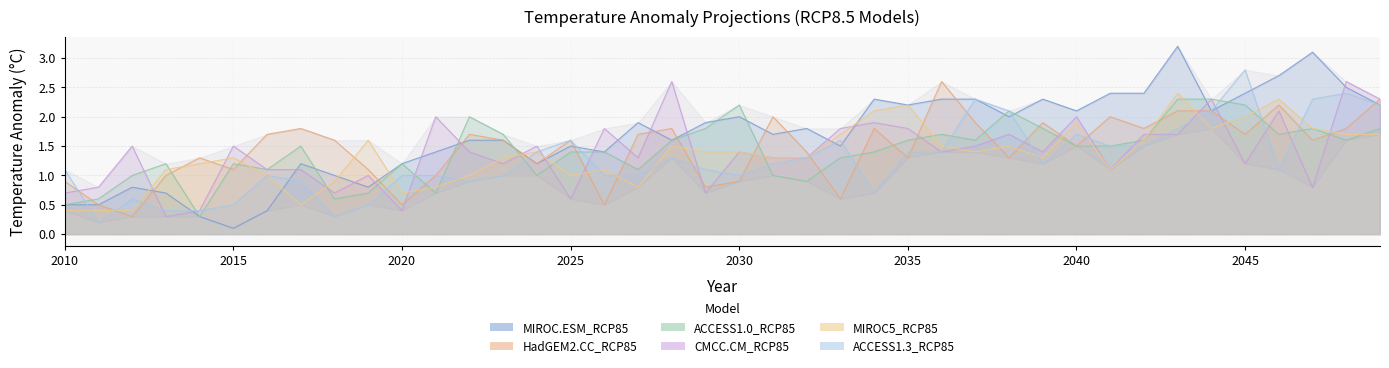

Reading left to right, transcribe all the data shown in this chart.

MIROC.ESM_RCP85: 2010=0.5	2011=0.5	2012=0.8	2013=0.7	2014=0.3	2015=0.1	2016=0.4	2017=1.2	2018=1.0	2019=0.8	2020=1.2	2021=1.4	2022=1.6	2023=1.6	2024=1.2	2025=1.5	2026=1.4	2027=1.9	2028=1.6	2029=1.9	2030=2.0	2031=1.7	2032=1.8	2033=1.5	2034=2.3	2035=2.2	2036=2.3	2037=2.3	2038=2.0	2039=2.3	2040=2.1	2041=2.4	2042=2.4	2043=3.2	2044=2.1	2045=2.4	2046=2.7	2047=3.1	2048=2.5	2049=2.2
HadGEM2.CC_RCP85: 2010=0.9	2011=0.5	2012=0.3	2013=1.0	2014=1.3	2015=1.1	2016=1.7	2017=1.8	2018=1.6	2019=1.1	2020=0.5	2021=1.0	2022=1.7	2023=1.6	2024=1.2	2025=1.6	2026=0.5	2027=1.7	2028=1.8	2029=0.8	2030=0.9	2031=2.0	2032=1.4	2033=0.6	2034=1.8	2035=1.3	2036=2.6	2037=1.9	2038=1.3	2039=1.9	2040=1.5	2041=2.0	2042=1.8	2043=2.1	2044=2.1	2045=1.7	2046=2.2	2047=1.6	2048=1.8	2049=2.3
ACCESS1.0_RCP85: 2010=0.5	2011=0.6	2012=1.0	2013=1.2	2014=0.3	2015=1.2	2016=1.1	2017=1.5	2018=0.6	2019=0.7	2020=1.2	2021=0.7	2022=2.0	2023=1.7	2024=1.0	2025=1.4	2026=1.4	2027=1.1	2028=1.6	2029=1.8	2030=2.2	2031=1.0	2032=0.9	2033=1.3	2034=1.4	2035=1.6	2036=1.7	2037=1.6	2038=2.1	2039=1.8	2040=1.5	2041=1.5	2042=1.6	2043=2.3	2044=2.3	2045=2.2	2046=1.7	2047=1.8	2048=1.6	2049=1.8
CMCC.CM_RCP85: 2010=0.7	2011=0.8	2012=1.5	2013=0.3	2014=0.4	2015=1.5	2016=1.1	2017=1.1	2018=0.7	2019=1.0	2020=0.4	2021=2.0	2022=1.4	2023=1.2	2024=1.5	2025=0.6	2026=1.8	2027=1.3	2028=2.6	2029=0.7	2030=1.4	2031=1.3	2032=1.3	2033=1.8	2034=1.9	2035=1.8	2036=1.4	2037=1.5	2038=1.7	2039=1.4	2040=2.0	2041=1.1	2042=1.7	2043=1.7	2044=2.3	2045=1.2	2046=2.1	2047=0.8	2048=2.6	2049=2.3
MIROC5_RCP85: 2010=0.4	2011=0.4	2012=0.4	2013=1.1	2014=1.2	2015=1.3	2016=1.0	2017=0.5	2018=0.9	2019=1.6	2020=0.7	2021=0.8	2022=1.0	2023=1.3	2024=1.4	2025=1.0	2026=1.1	2027=0.8	2028=1.5	2029=1.4	2030=1.4	2031=1.3	2032=1.3	2033=1.7	2034=2.1	2035=2.2	2036=1.5	2037=1.4	2038=1.5	2039=1.3	2040=1.9	2041=1.1	2042=1.6	2043=2.4	2044=1.8	2045=2.0	2046=2.3	2047=1.8	2048=1.7	2049=1.7
ACCESS1.3_RCP85: 2010=1.1	2011=0.2	2012=0.6	2013=0.4	2014=0.4	2015=0.5	2016=1.0	2017=0.9	2018=0.3	2019=0.5	2020=1.0	2021=1.0	2022=0.9	2023=1.0	2024=1.4	2025=1.6	2026=1.0	2027=1.0	2028=1.3	2029=1.1	2030=1.0	2031=1.2	2032=1.3	2033=1.6	2034=0.7	2035=1.4	2036=1.4	2037=2.3	2038=2.1	2039=1.2	2040=1.7	2041=1.5	2042=1.5	2043=1.8	2044=2.1	2045=2.8	2046=1.1	2047=2.3	2048=2.4	2049=2.2